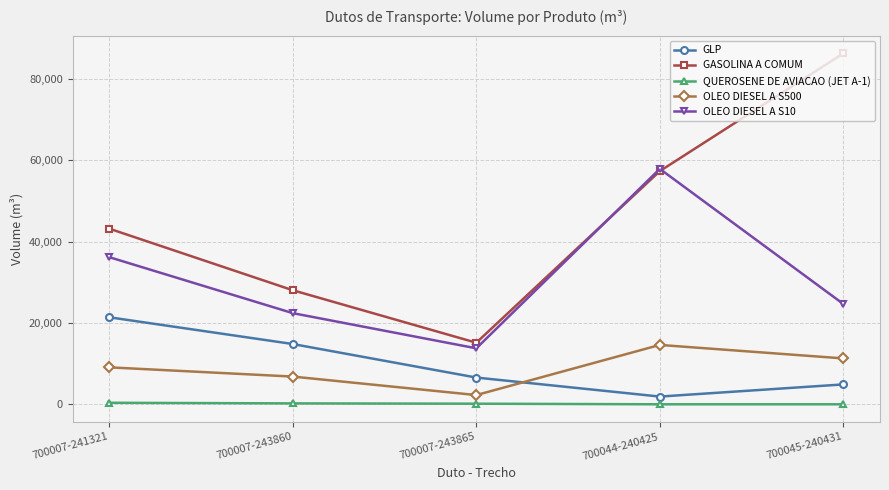

What is the label of the 5th point from the right?

700007-241321